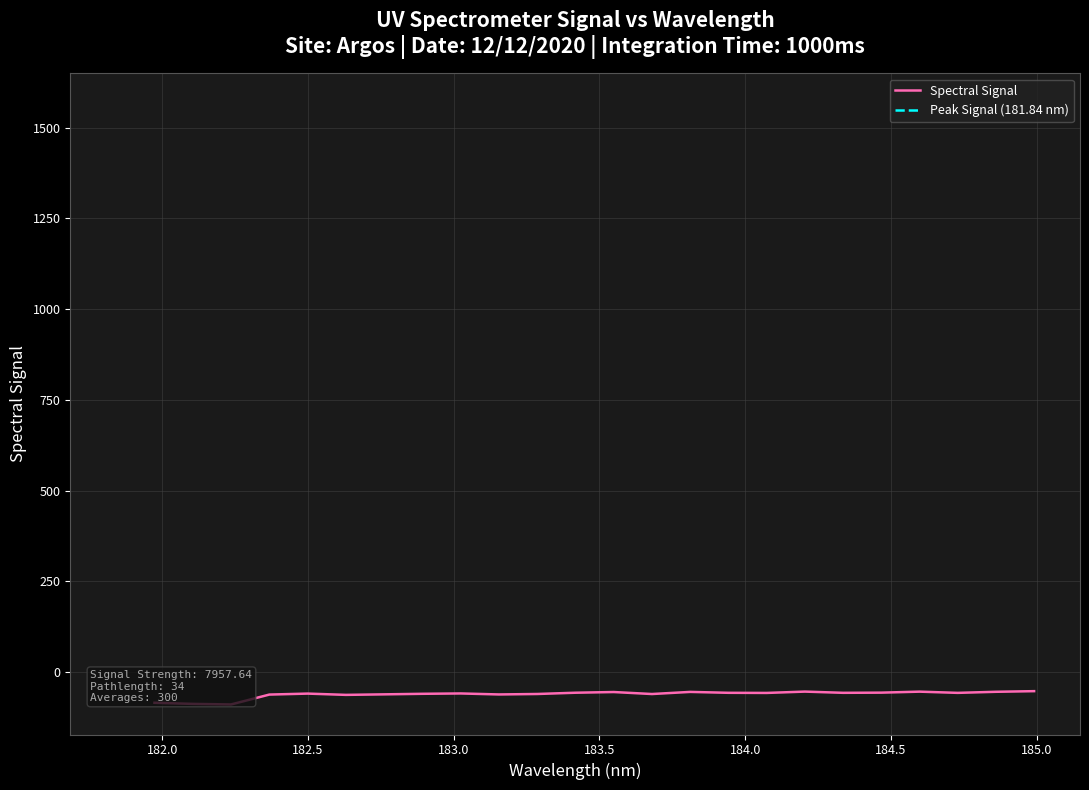

What is the highest value of the Spectral Signal series?

-52.8